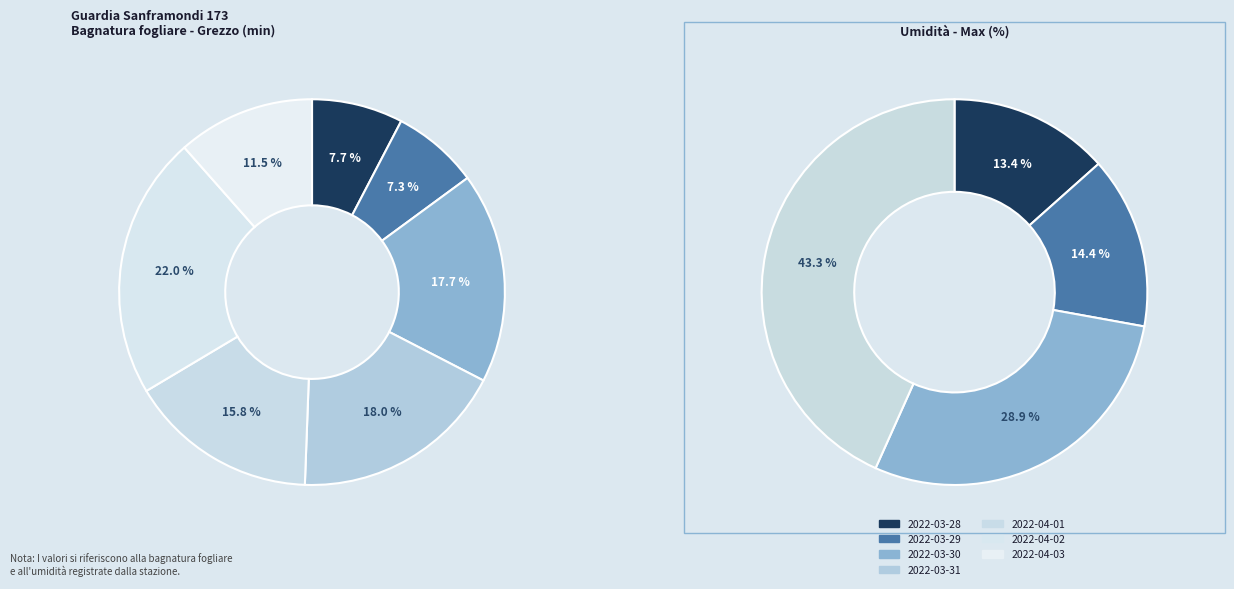

To the nearest percent, what portion does 2022-03-31 represent?

18%